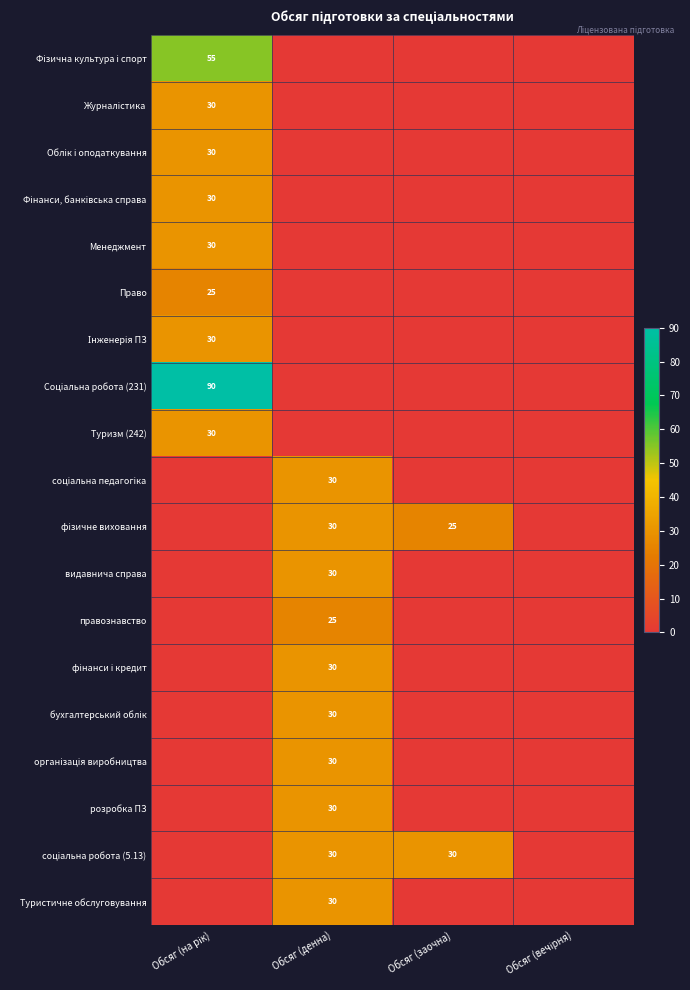

The видавнича справа series shows 40 at Обсяг (денна). True or false?

False